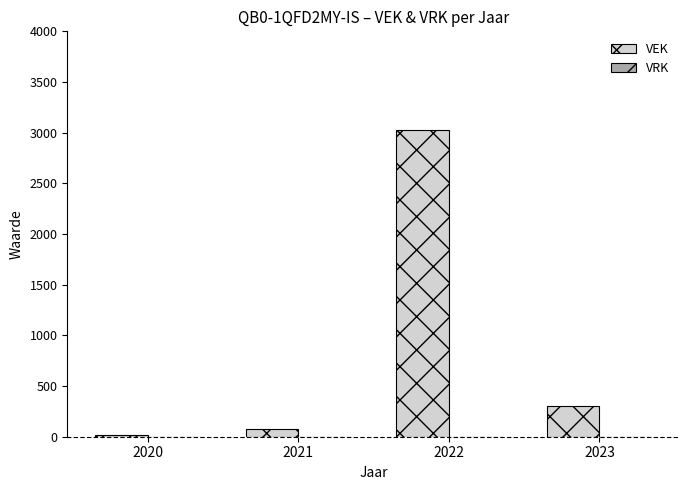

Are the bars grouped side by side (vs. stacked)?

No